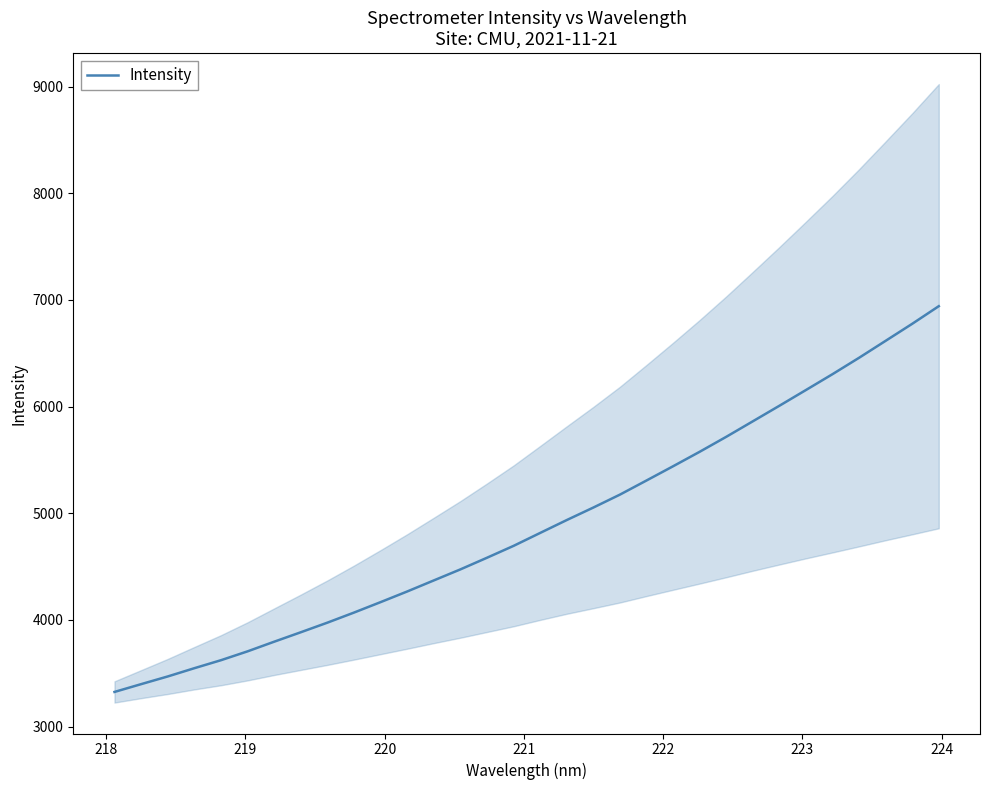

What is the highest value of the Intensity series?

6940.7